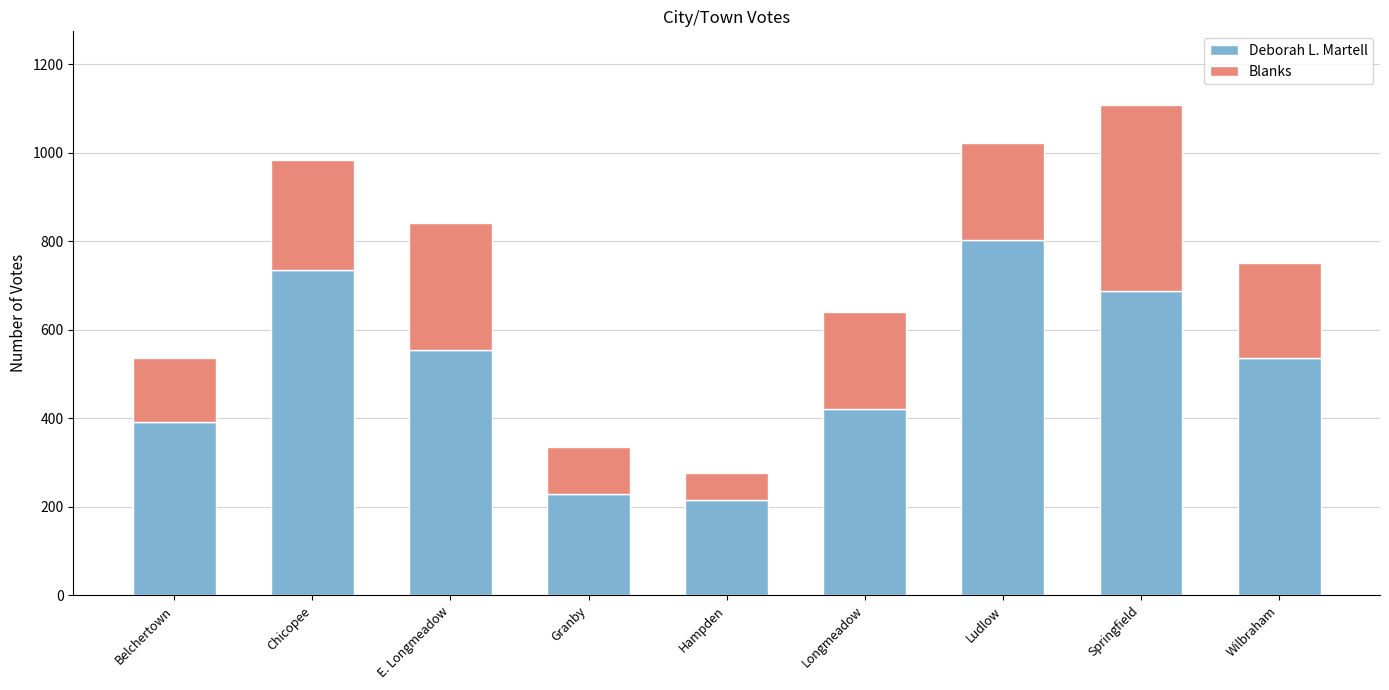

What is the difference between the maximum and minimum values in the Deborah L. Martell series?

587